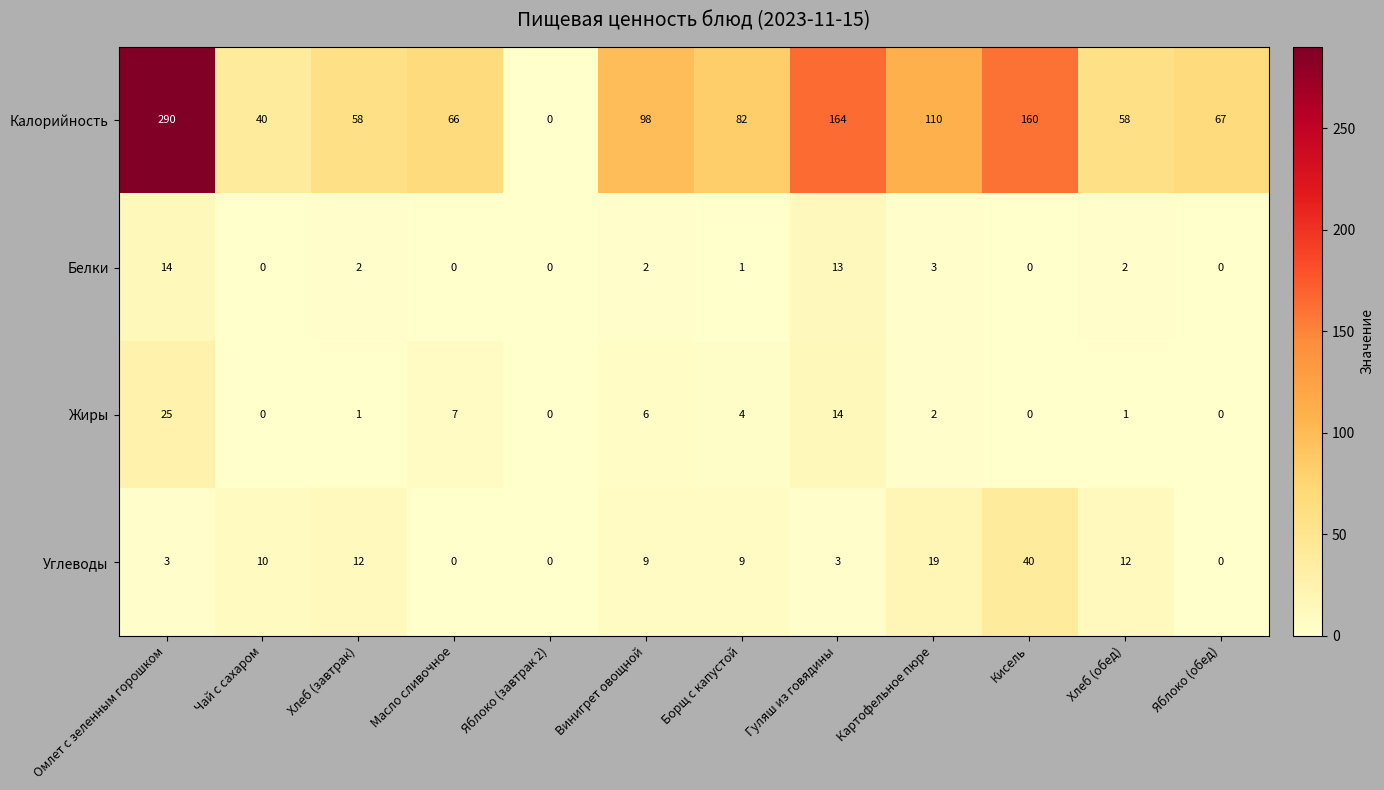

What is the total value across all series at Гуляш из говядины?

194